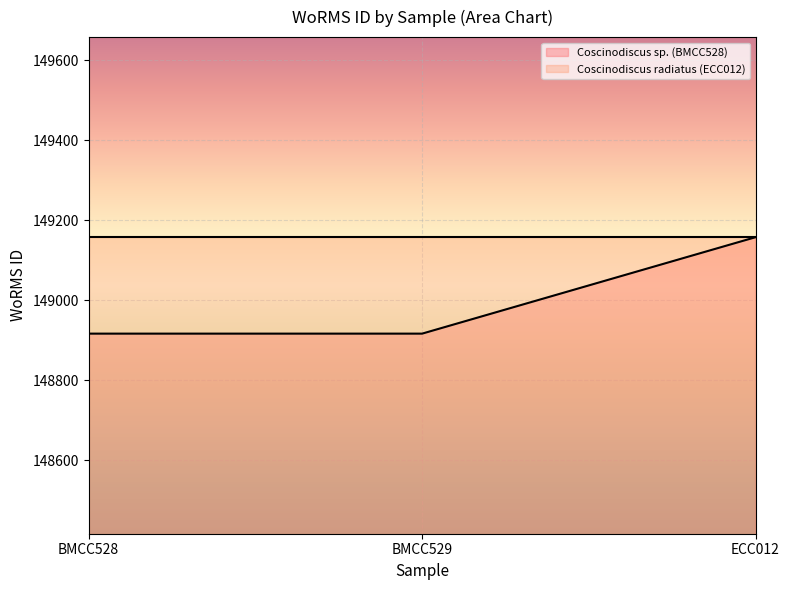

What is the change in value from BMCC529 to ECC012?

+241